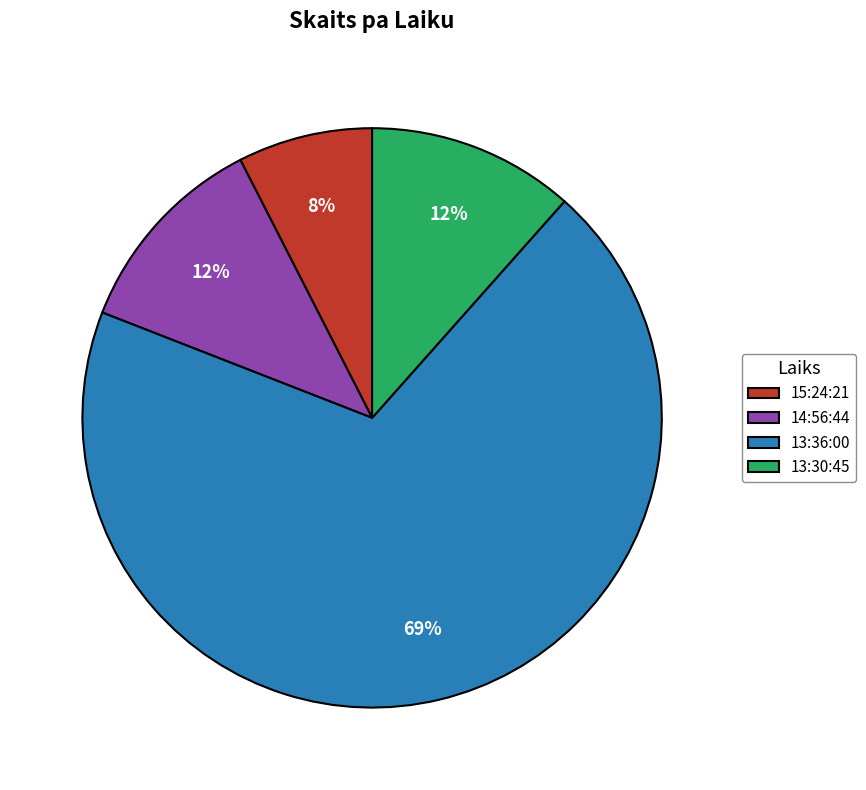

The 13:30:45 slice represents 12% of the pie. True or false?

True